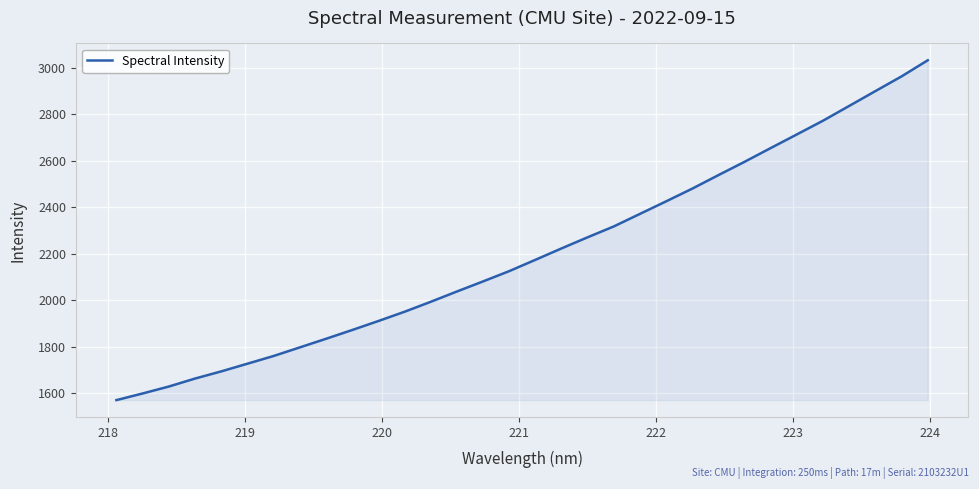

What is the difference between the maximum and minimum values?

1462.5